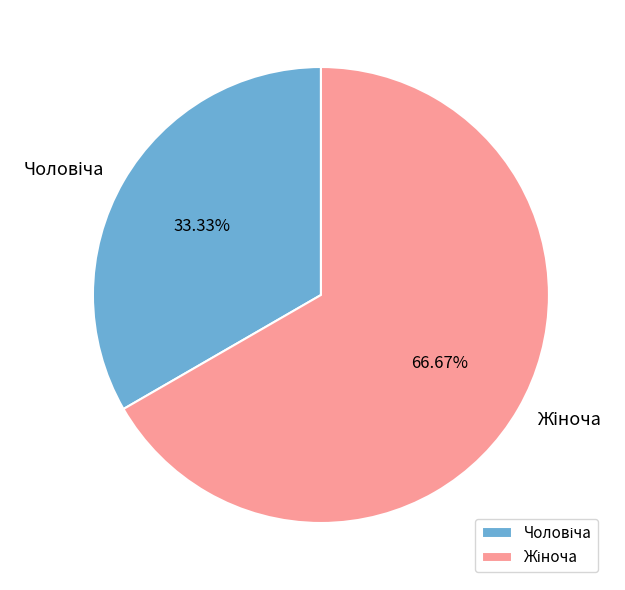

Is there any slice that represents more than half of the pie?

Yes